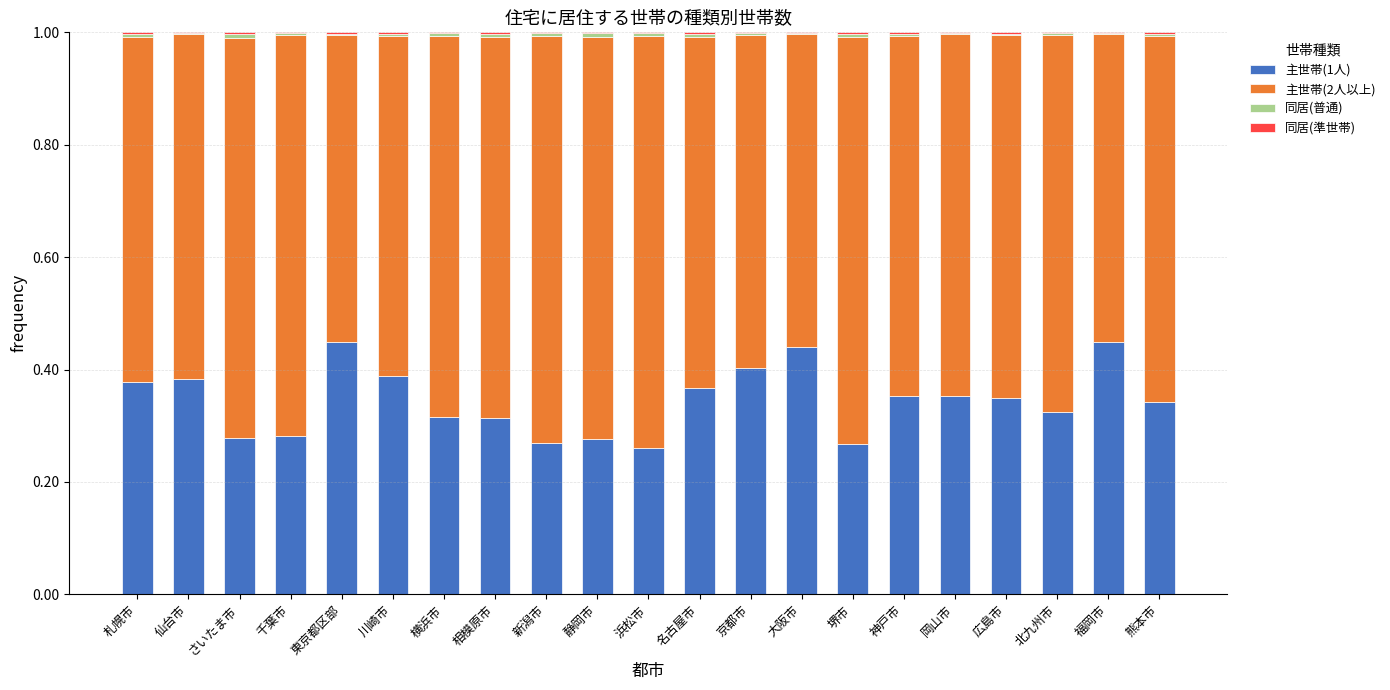

True or false: 主世帯(1人) has a value of 0.4 at 大阪市.

True